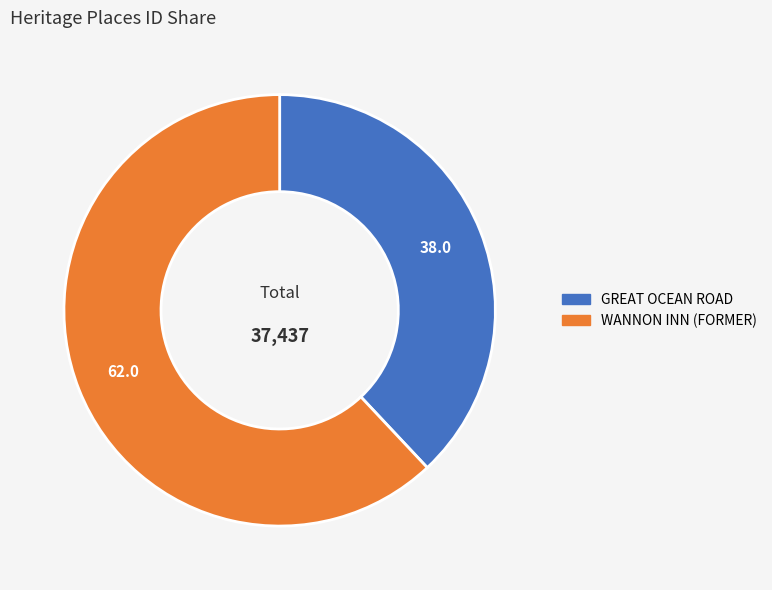

Count the number of slices in the pie.

2